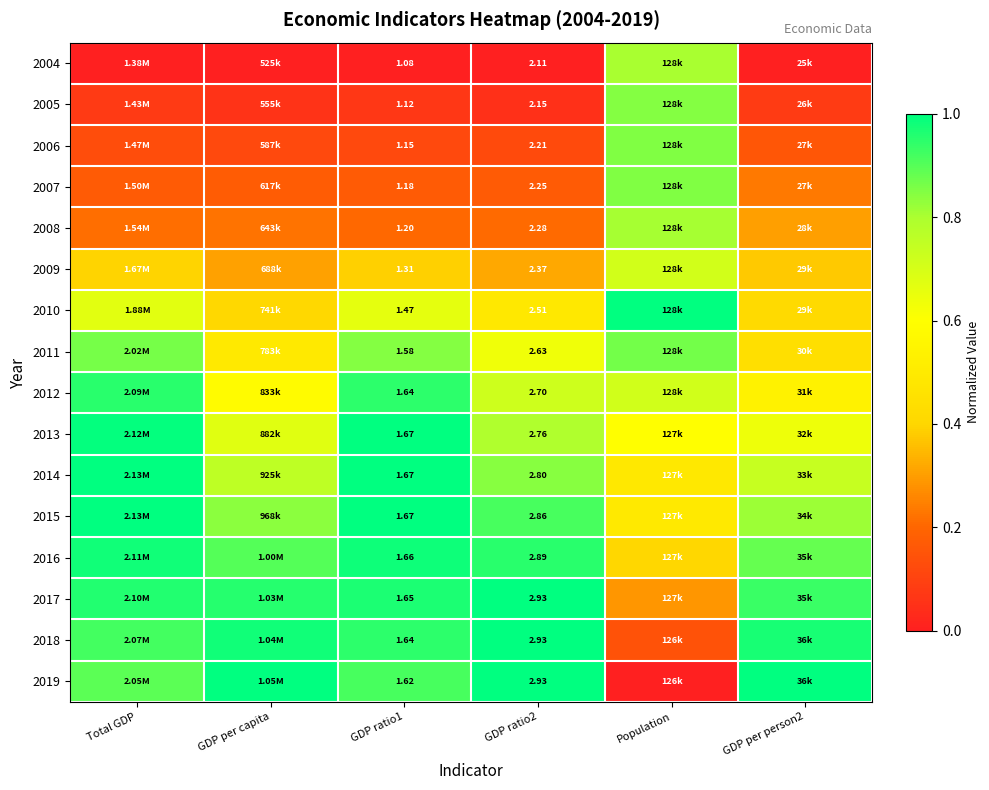

The value of 2013 at Total GDP is 1.6. True or false?

False